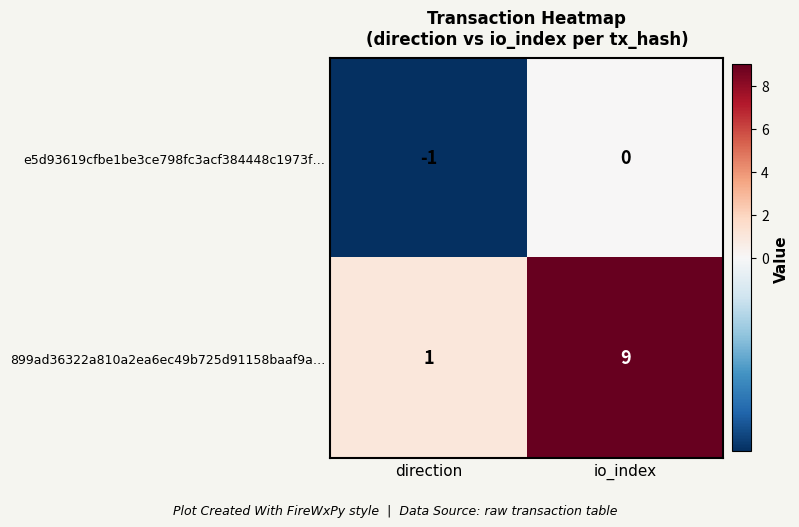

At which label is e5d93619cfbe1be3ce798fc3acf384448c1973f… closest to 0?

io_index